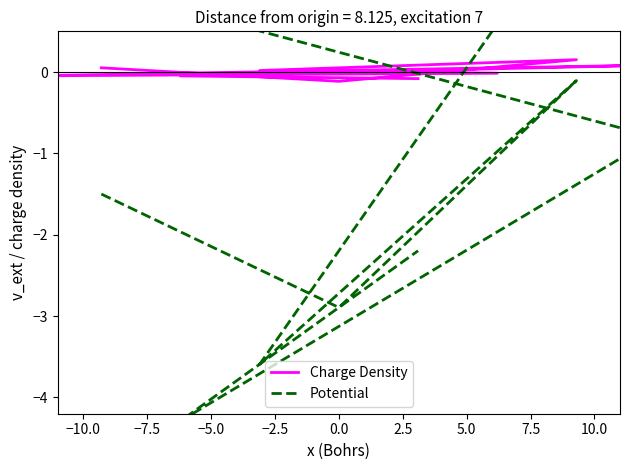

What is the difference between the Charge Density values at 2.5 and 5.0?

0.1